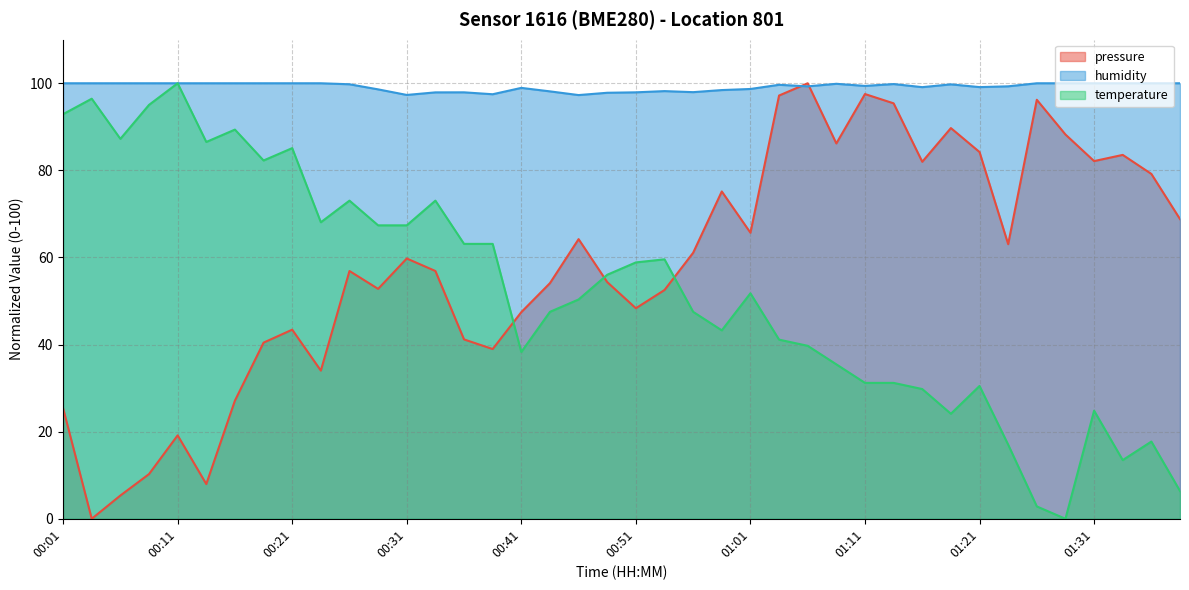

How many interior local peaks does the humidity series have?

7